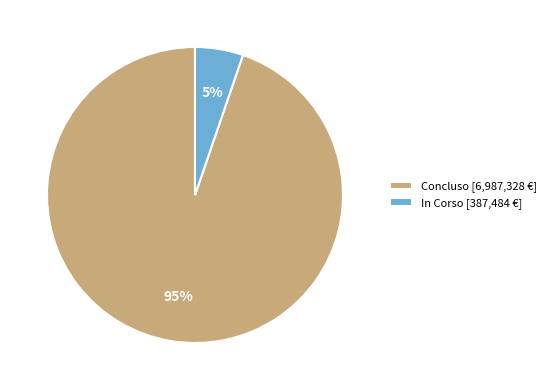

The Concluso [6,987,328 €] slice represents 99% of the pie. True or false?

False